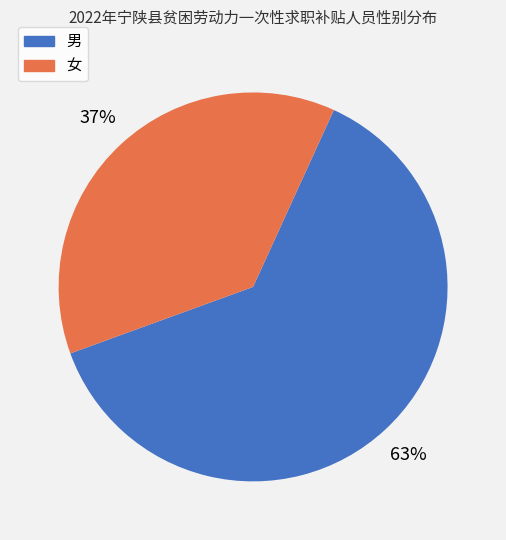

The 男 slice represents 56% of the pie. True or false?

False